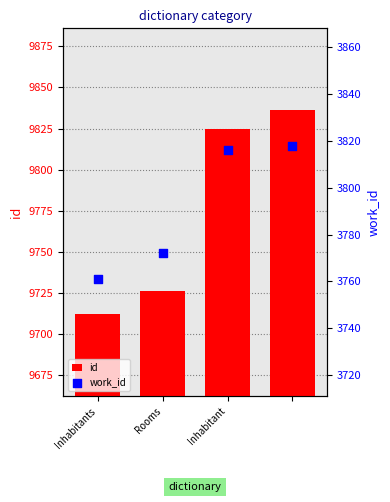

Is the value of id at 3 greater than the value of work_id at Inhabitant?

Yes